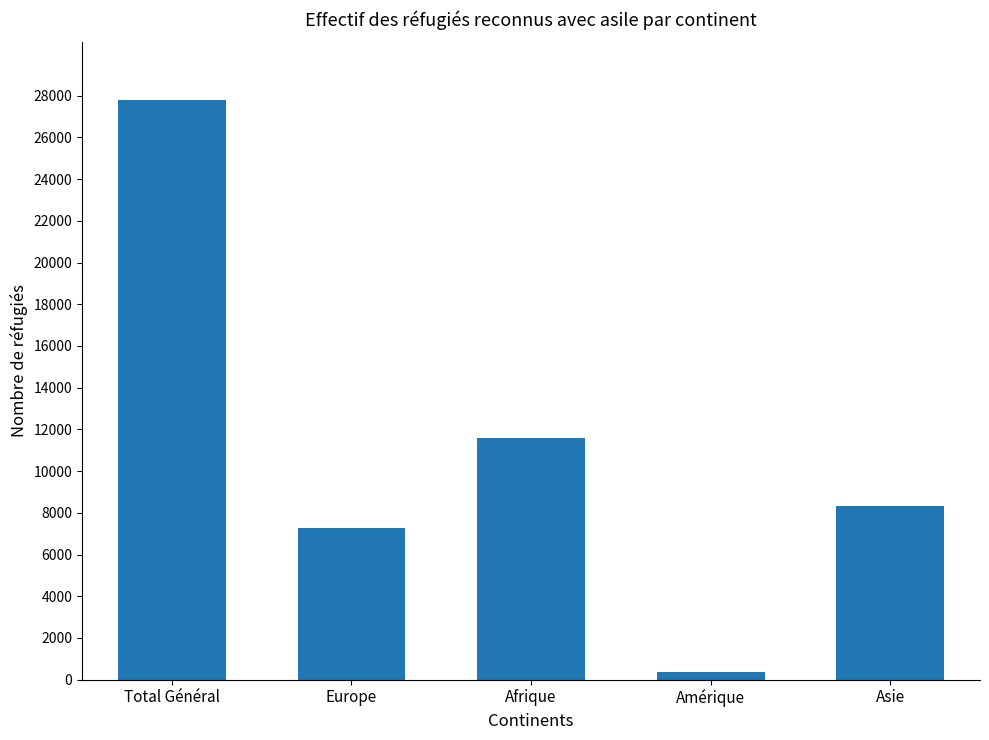

What is the change in value from Total Général to Amérique?

-27413